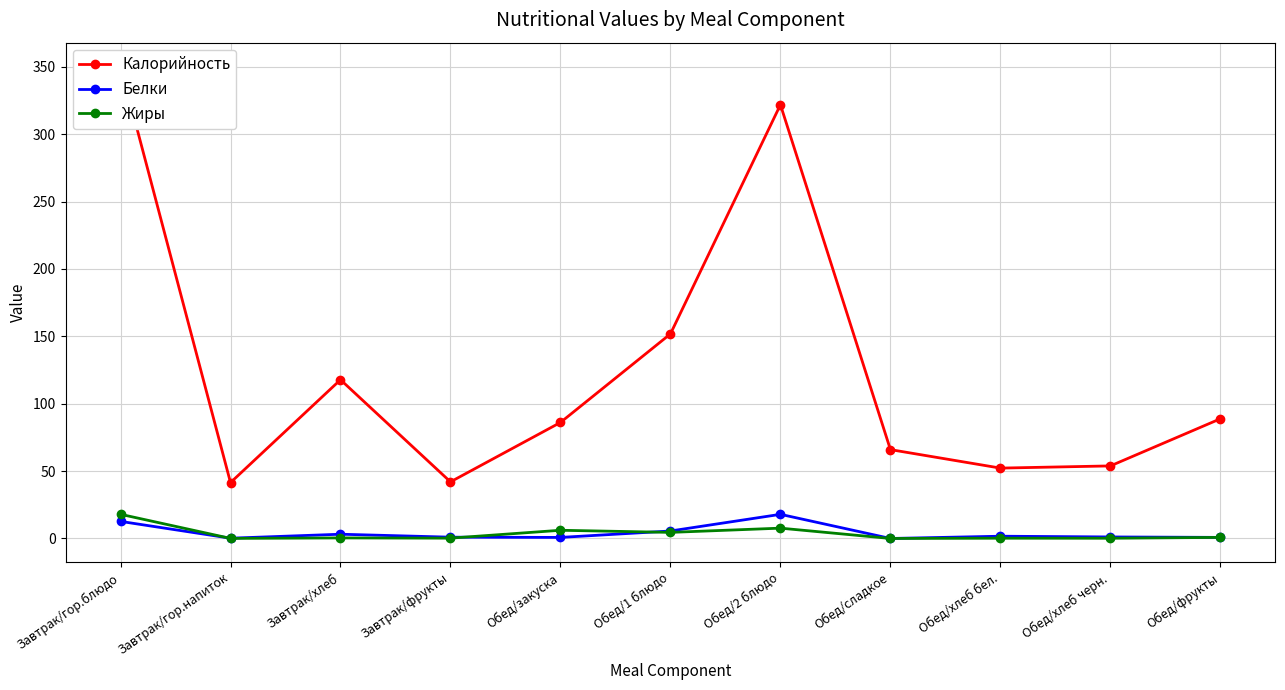

How many data points in Жиры are above 0?

10